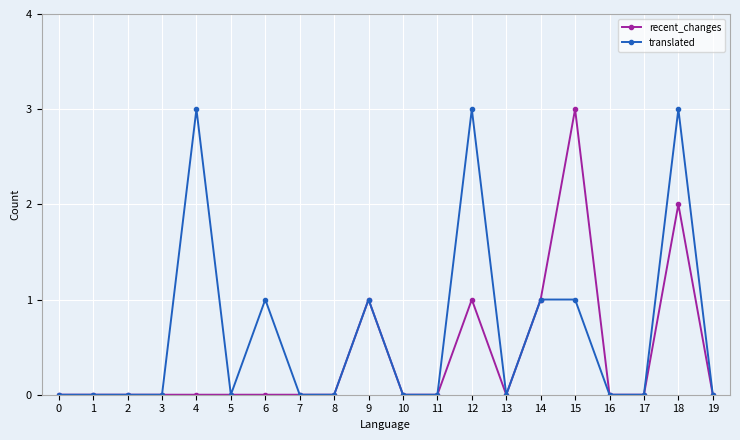

Does the chart display data point markers on the line(s)?

Yes